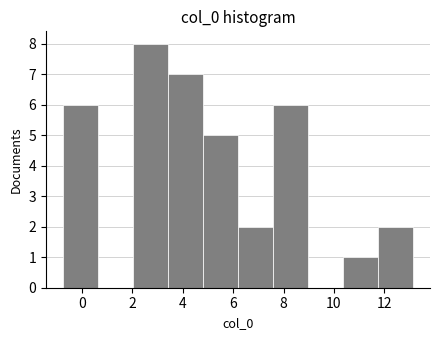

Which range on the x-axis has the tallest bar?

2.0 to 3.4